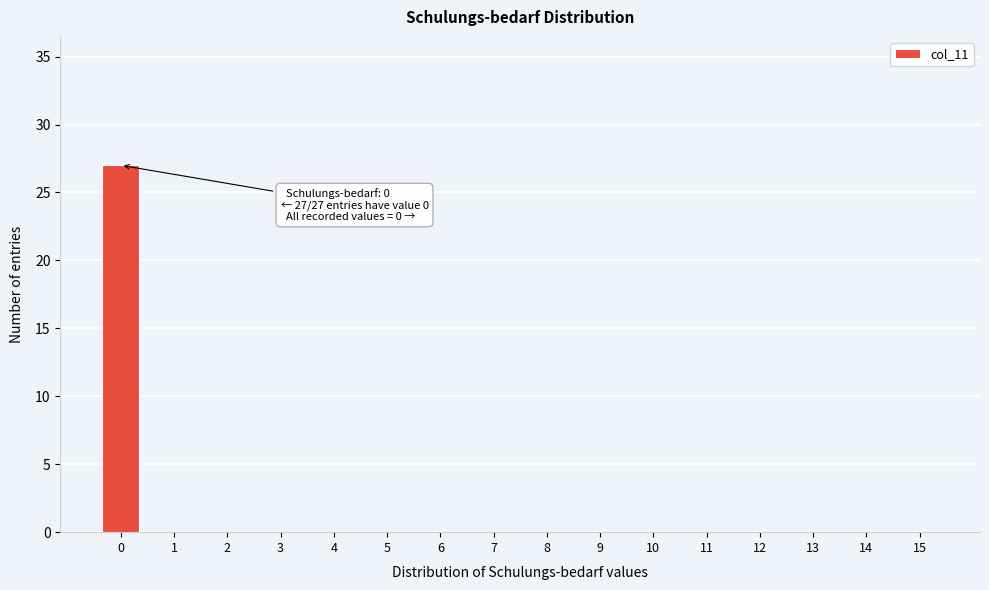

Reading left to right, transcribe all the data shown in this chart.

0=27	1=0	2=0	3=0	4=0	5=0	6=0	7=0	8=0	9=0	10=0	11=0	12=0	13=0	14=0	15=0